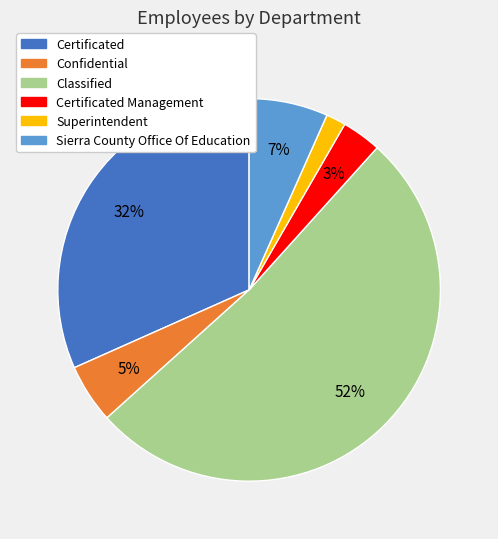

Does any single category account for the majority?

Yes